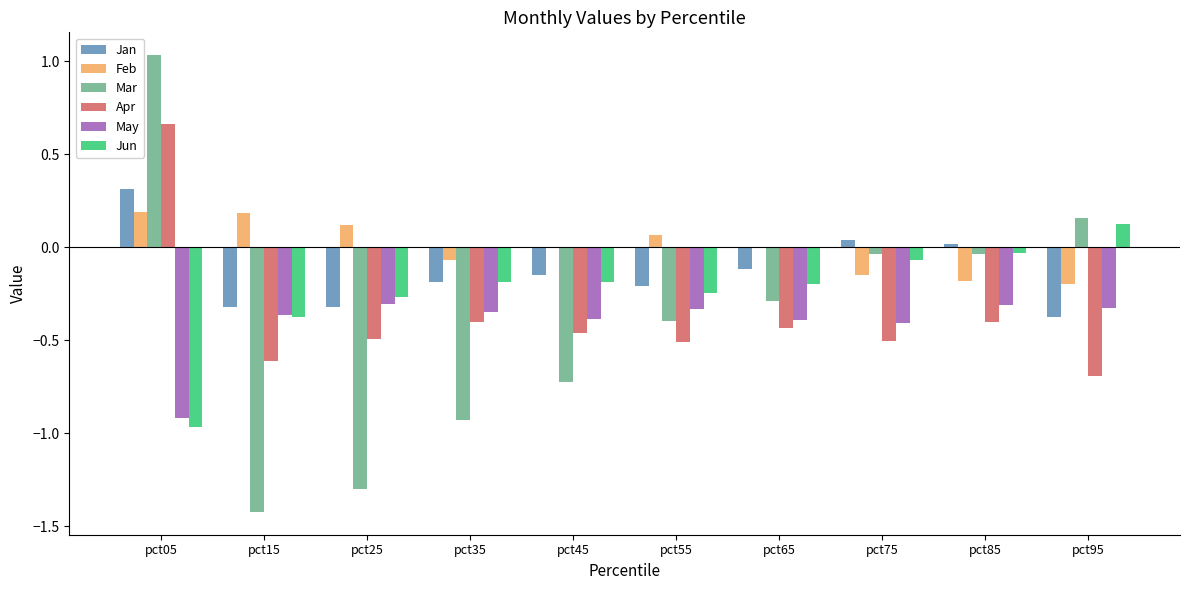

At which category is the sum across all series the highest?

pct05